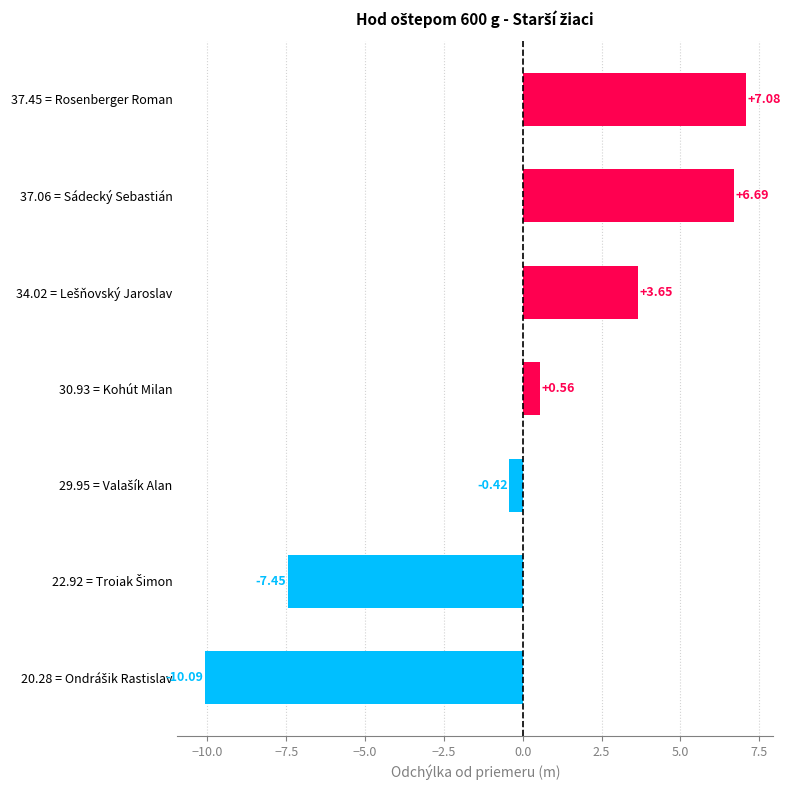

What is the difference between the maximum and minimum values?

17.2